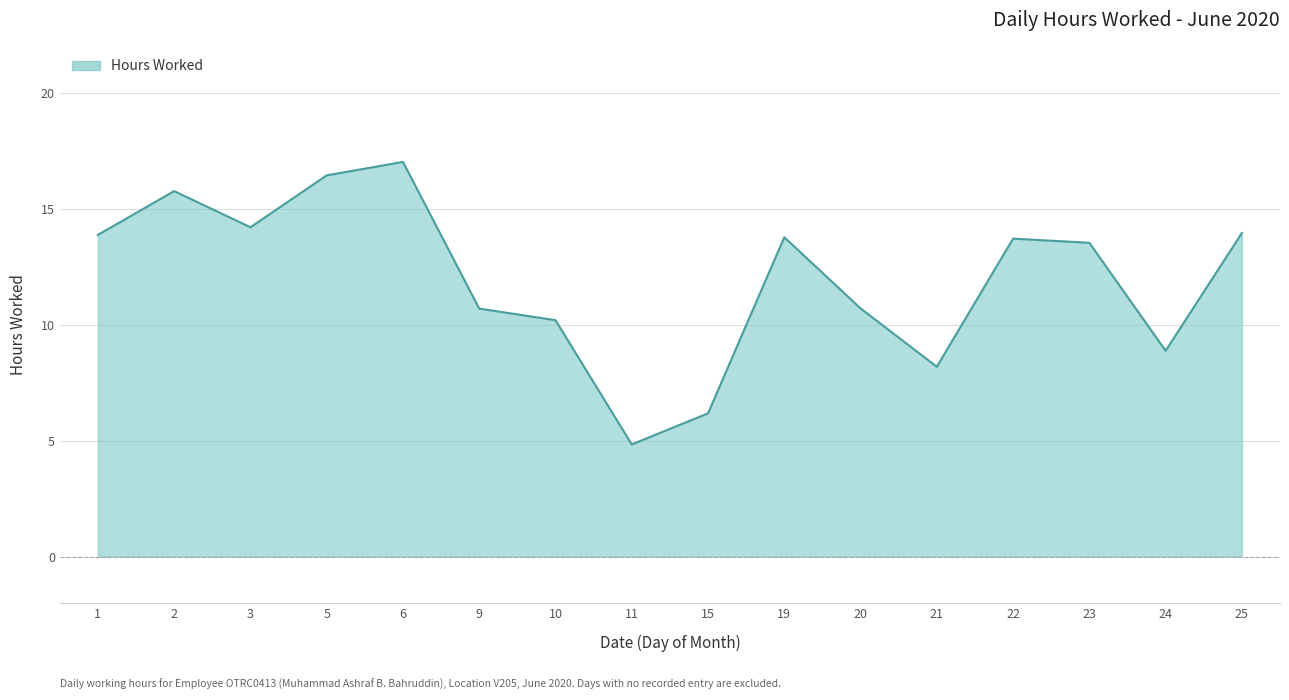

Is it true that the value at 21 is 4.5?

False